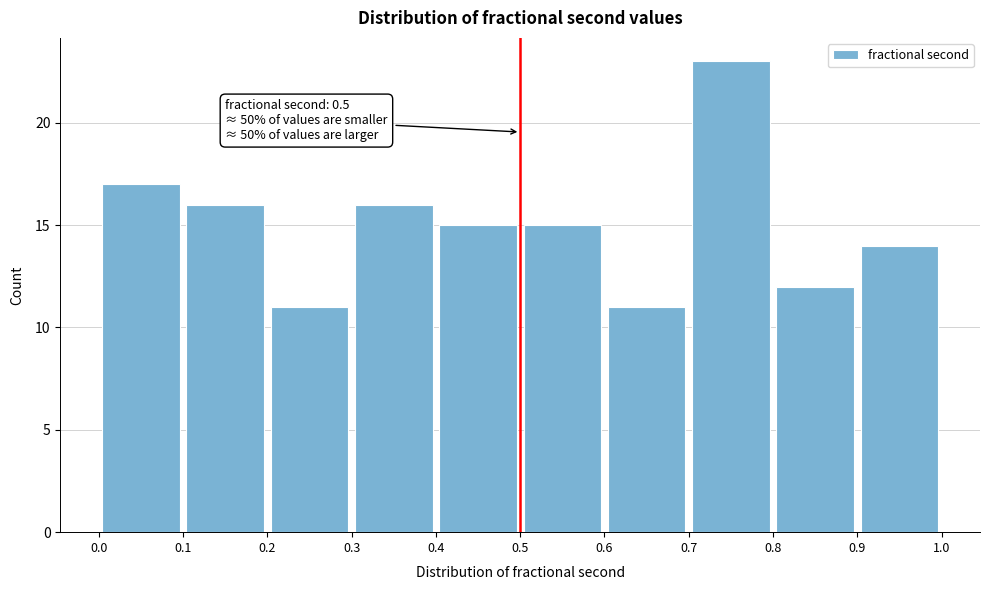

Which range on the x-axis has the tallest bar?

0.7 to 0.8